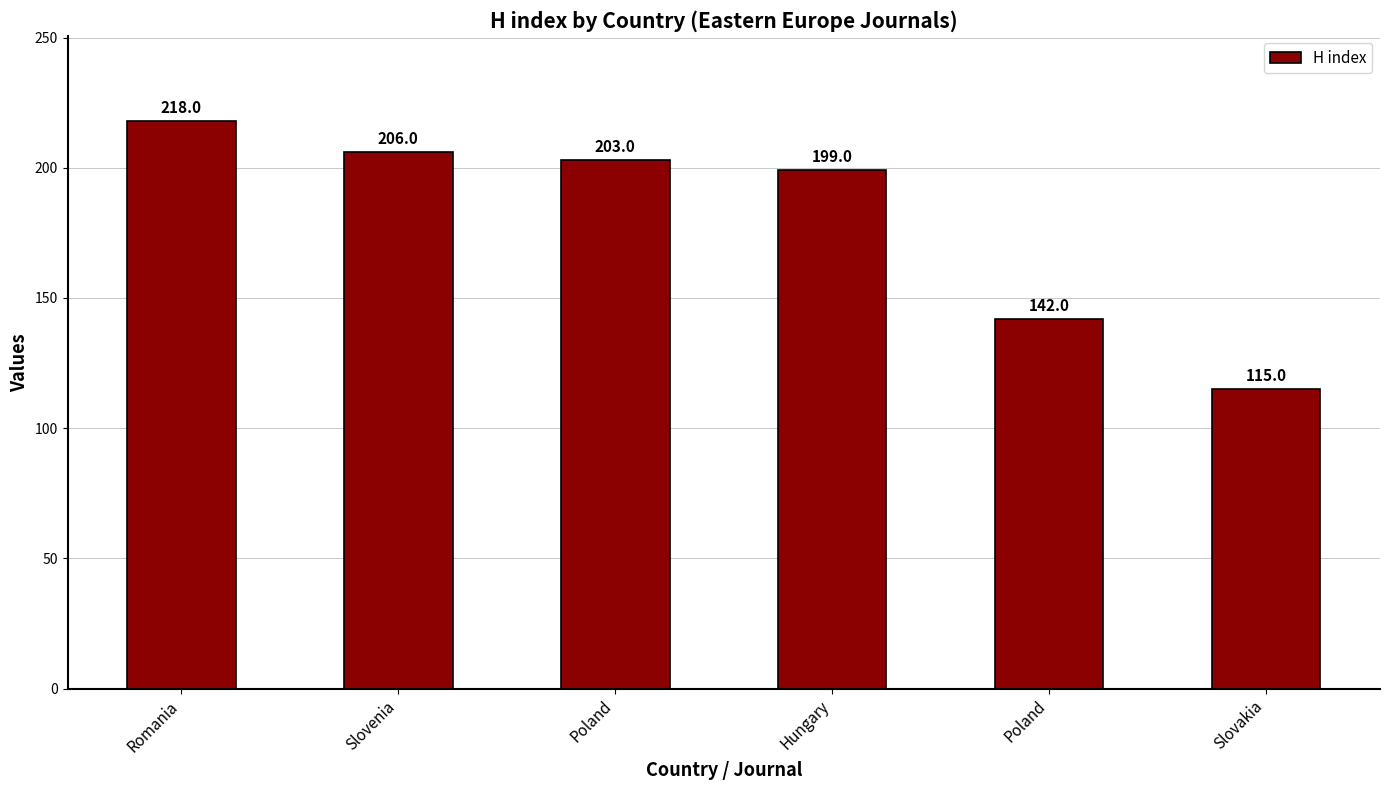

Count the number of categories in the chart.

6